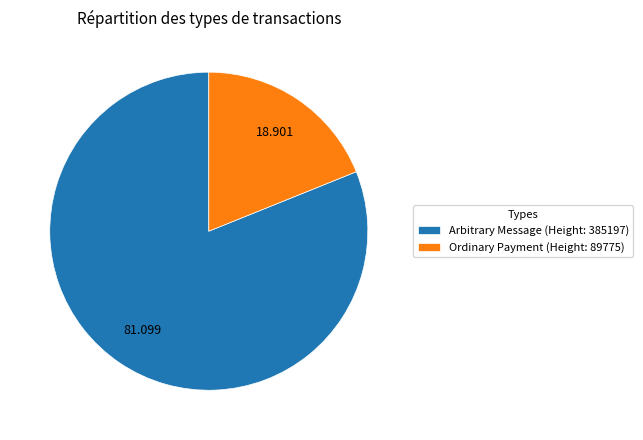

Do Ordinary Payment (Height: 89775) and Arbitrary Message (Height: 385197) together represent more than half of the pie?

Yes